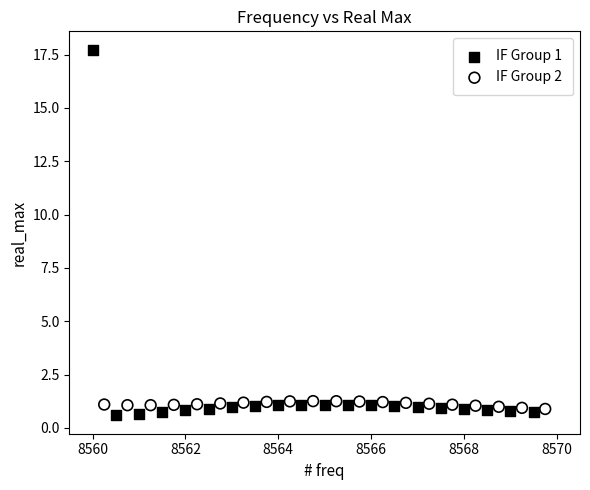

Which series has the widest spread of Y values?

IF Group 1